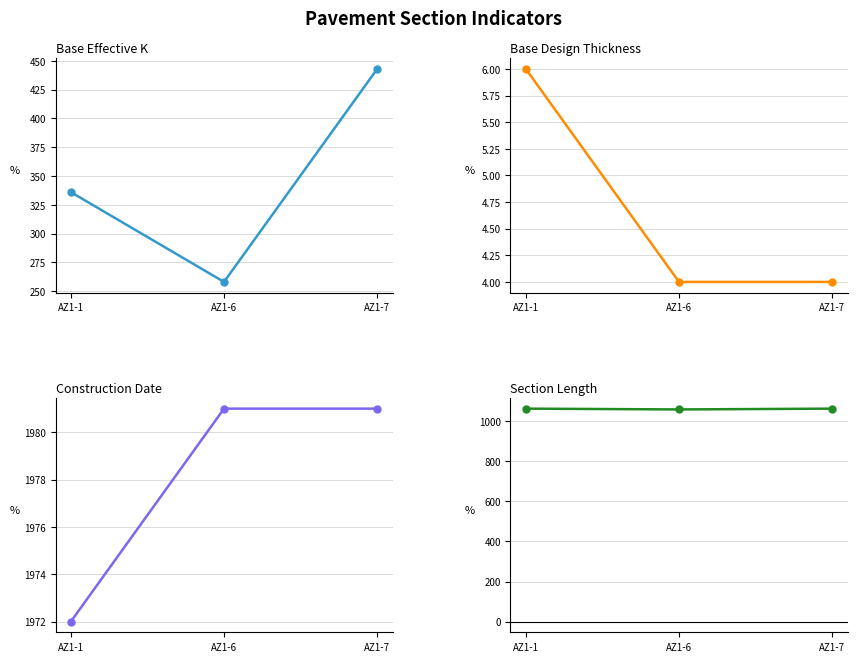

Count the number of categories in the chart.

3